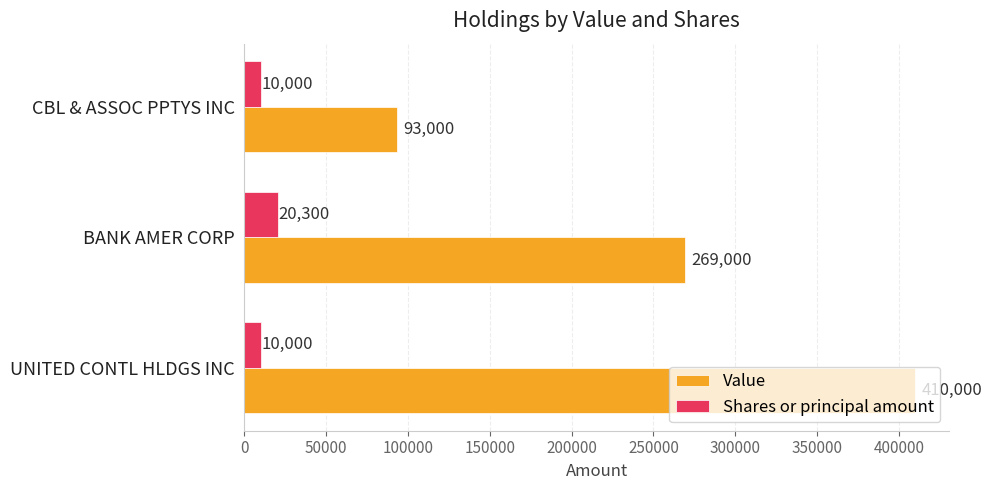

At which category does the chart reach its peak across all series?

UNITED CONTL HLDGS INC